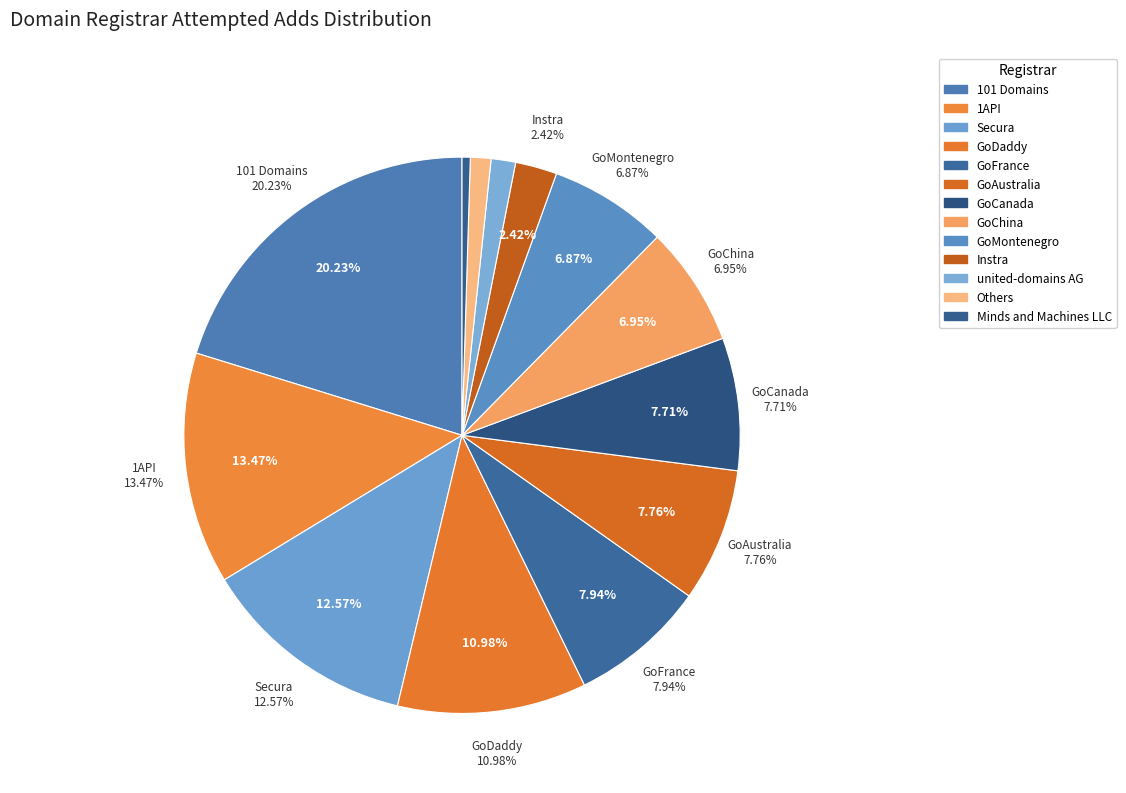

Does Blacknight represent more than half of the total?

No